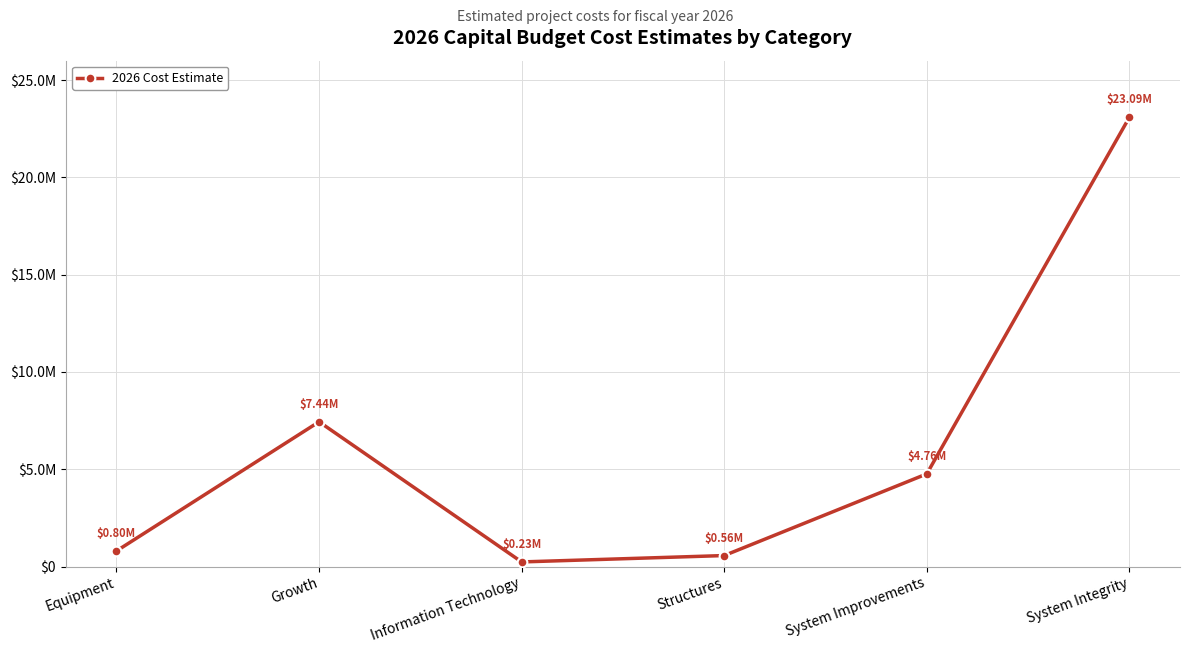

What is the sum of all values?

36884000